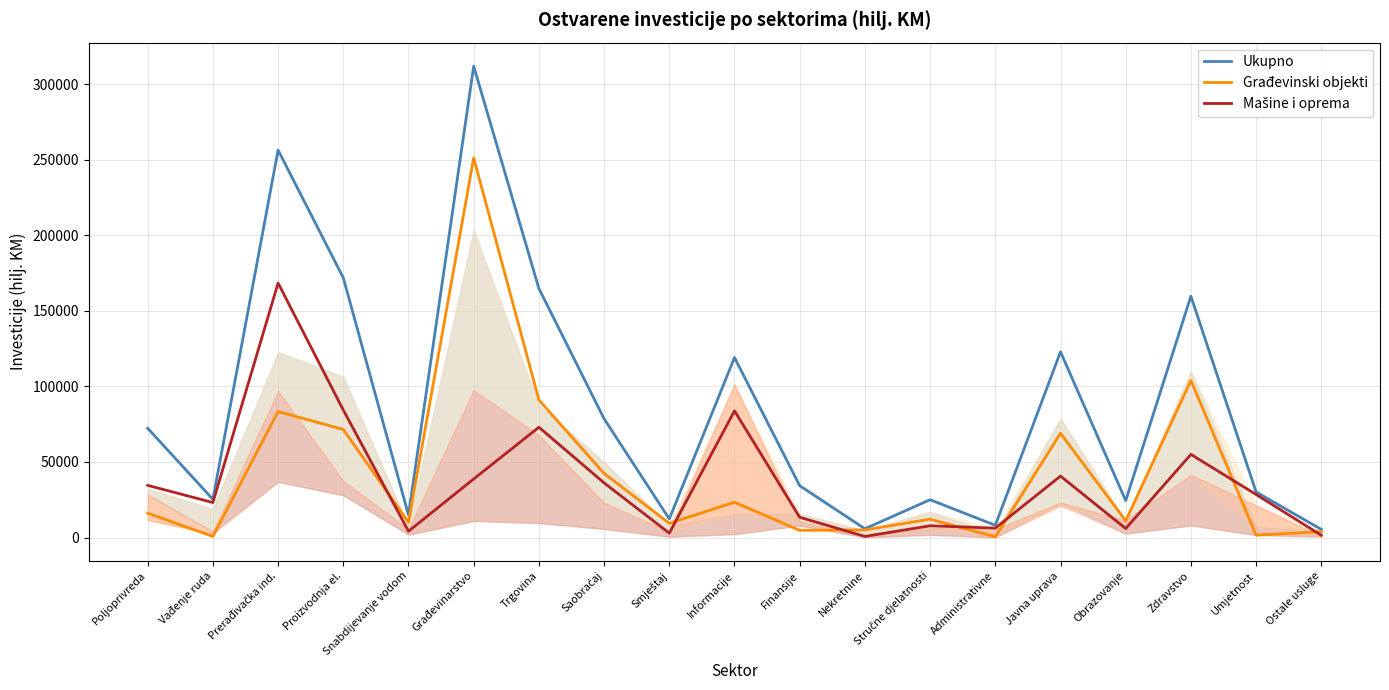

Reading left to right, list all the values displayed in this chart.

Ukupno: 72315	25291	256408	171910	14941	311965	164819	78586	12303	119117	34300	5793	25012	8085	122919	24424	159697	30122	5366
Građevinski objekti: 16088	718	83387	71522	10102	251261	91080	42411	9402	23351	4728	5045	12134	407	69010	11028	103935	1599	3869
Mašine i oprema: 34529	23145	168410	84377	4147	38760	72991	36160	2887	83834	13392	730	7767	6244	40654	5939	55021	28467	1474